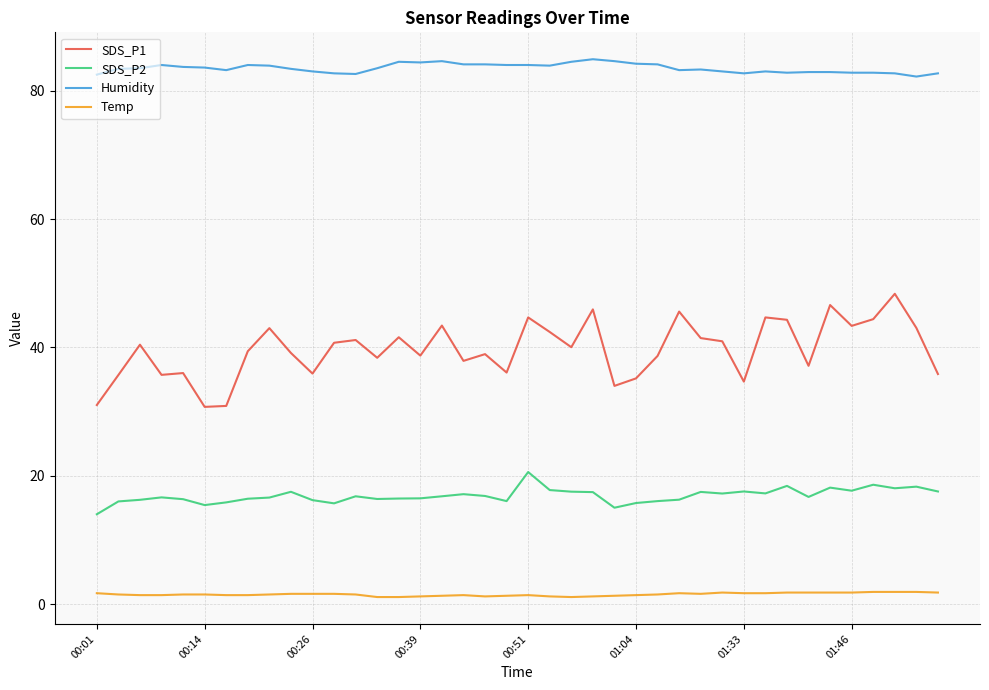

Which series has the largest total across all categories?

Humidity